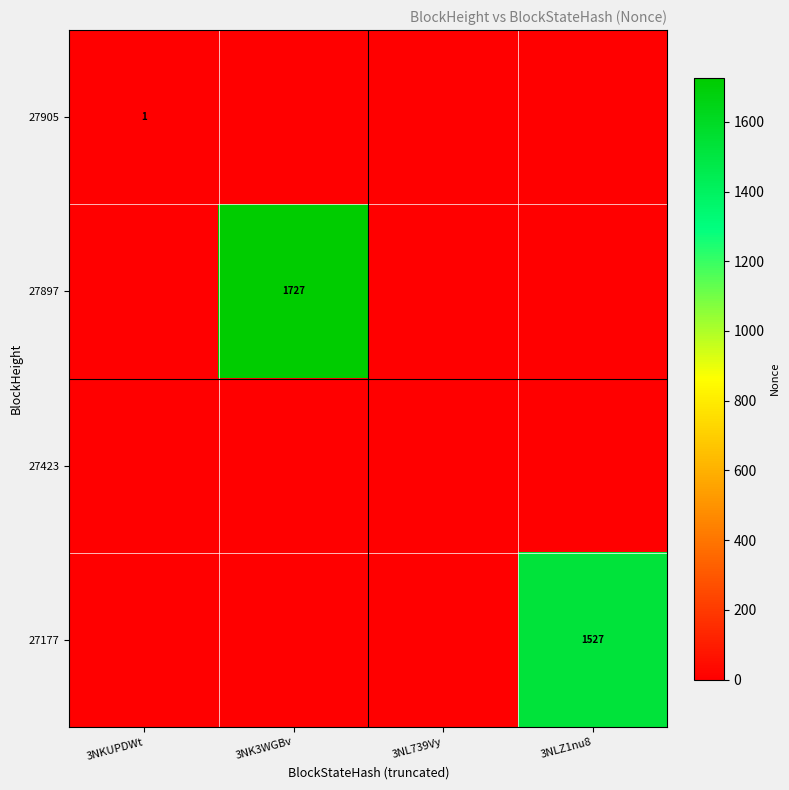

The value of 27177 at 3NK3WGBv is 520. True or false?

False